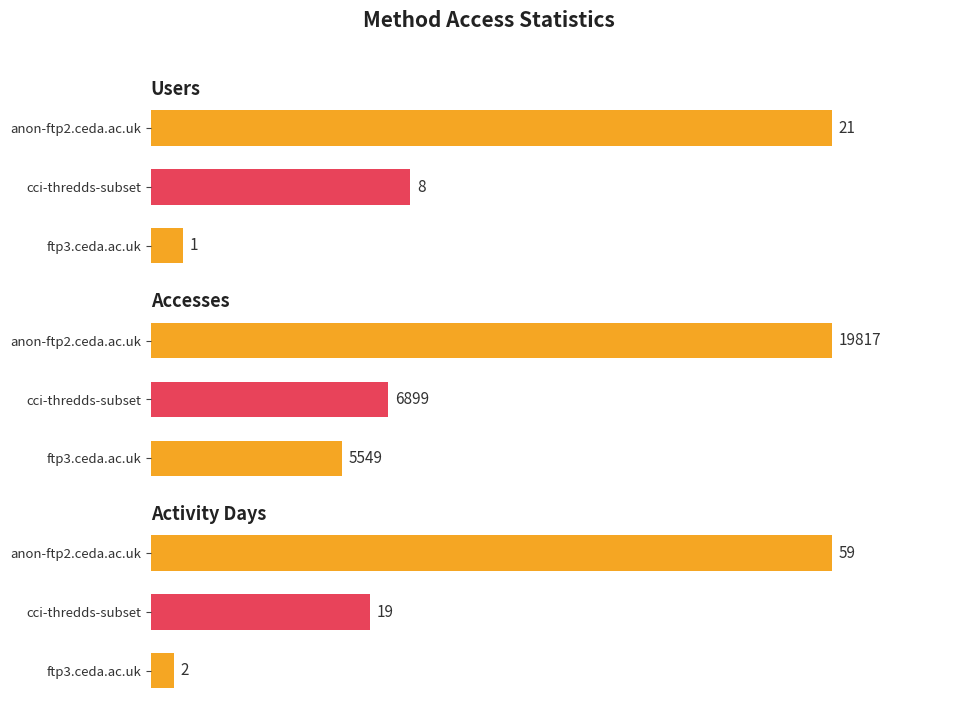

What is the average value of the Activity Days series?

27